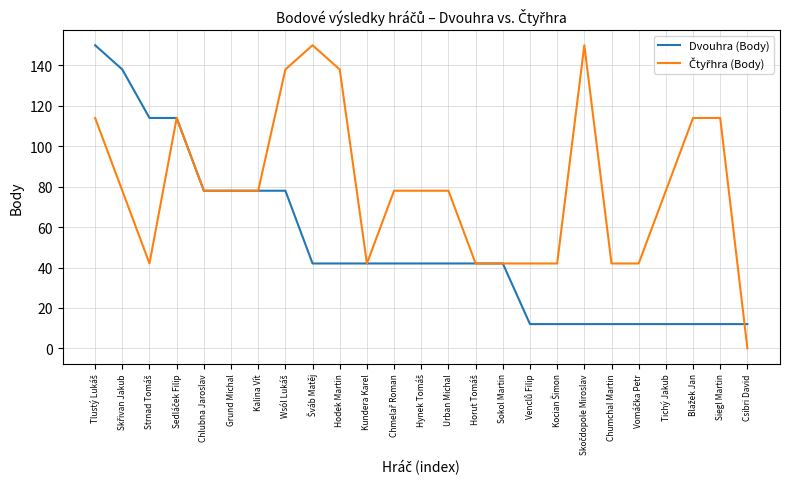

What is the maximum value shown in the chart?

150